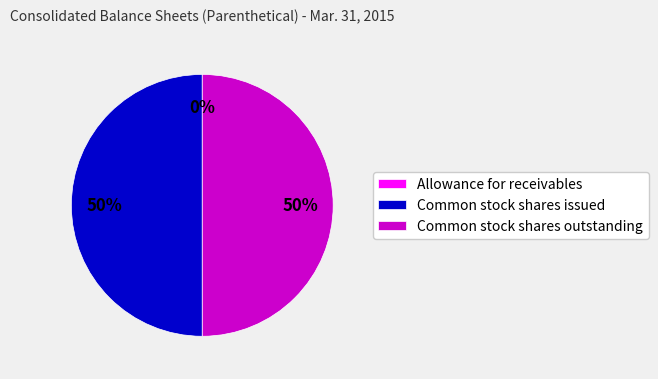

What percentage is the Common stock shares outstanding slice, to the nearest percent?

50%